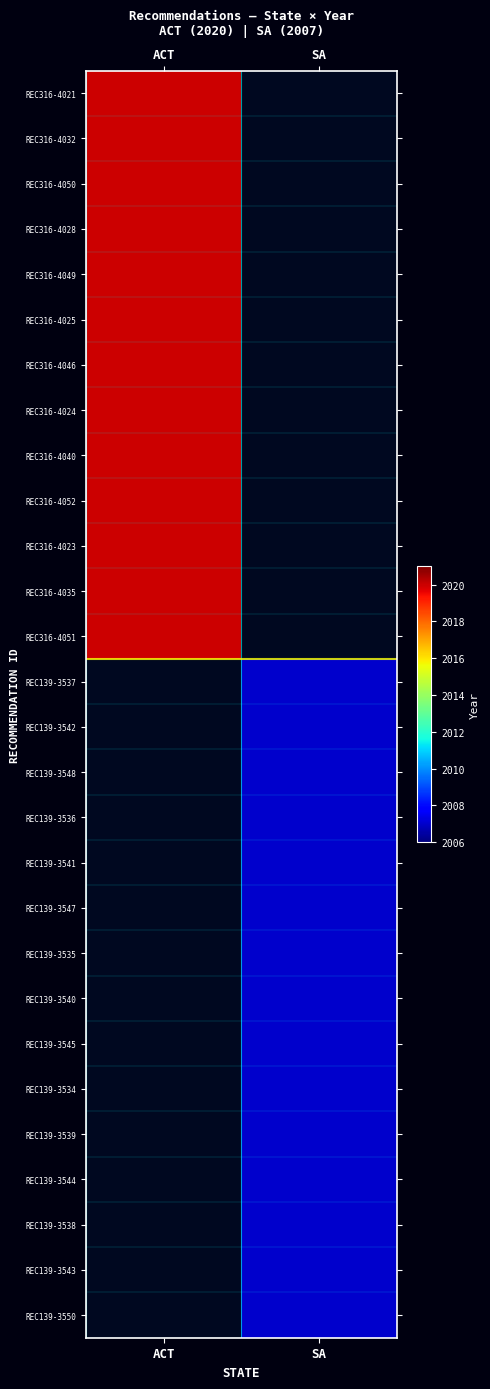

How many categories are shown in the chart?

2